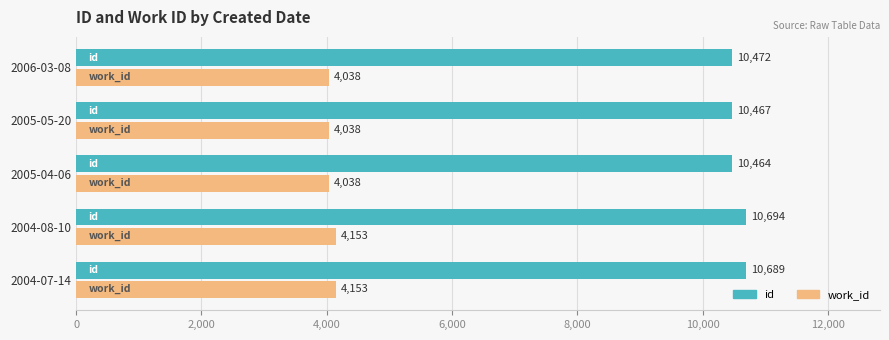

True or false: id has a value of 10467 at 2005-05-20.

True